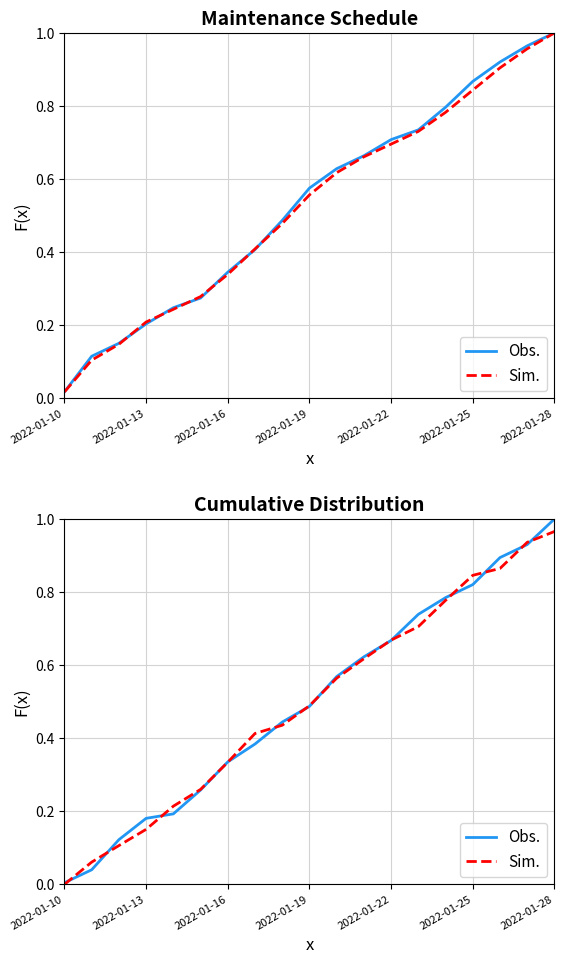

What is the greatest value displayed?

1.0